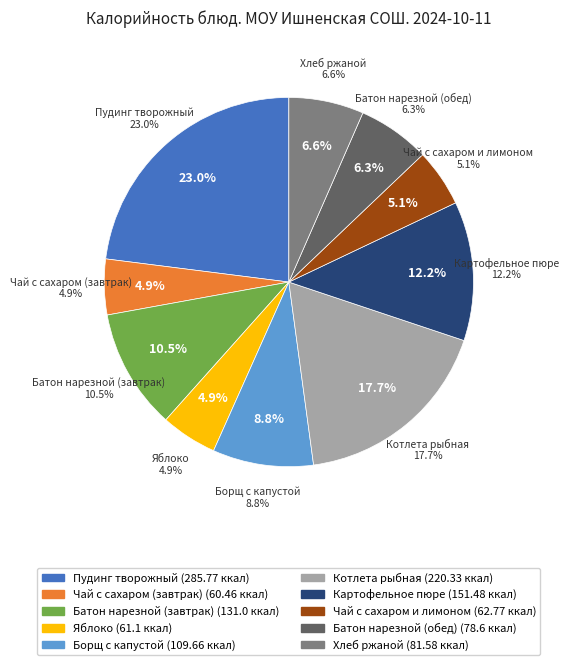

Rank the categories by value from lowest to highest.

Чай с сахаром (завтрак), Яблоко, Чай с сахаром и лимоном, Батон нарезной (обед), Хлеб ржаной, Борщ с капустой, Батон нарезной (завтрак), Картофельное пюре, Котлета рыбная, Пудинг творожный